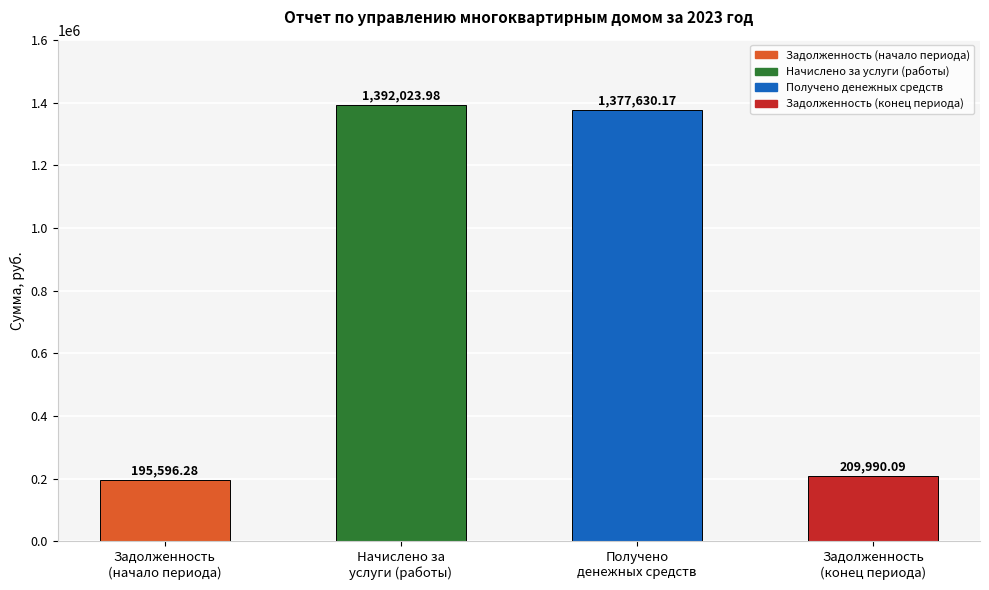

How many bars are there in total?

4